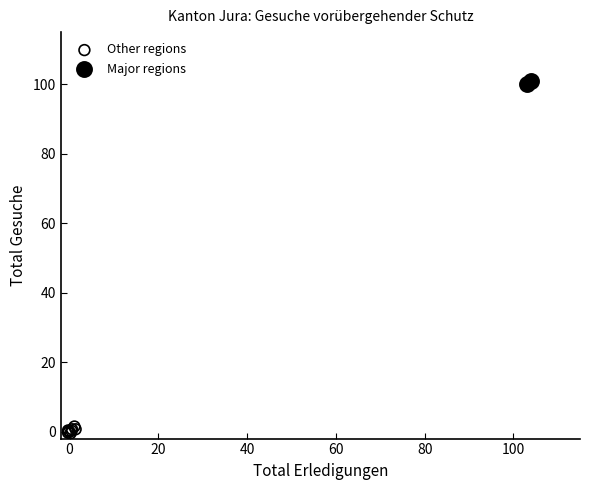

What are all the series names shown in the legend?

Other regions, Major regions